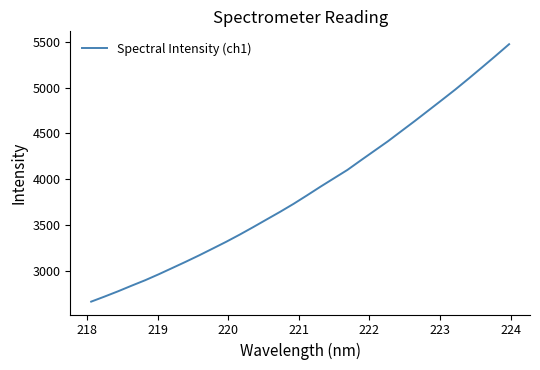

What is the maximum value shown in the chart?

5474.3